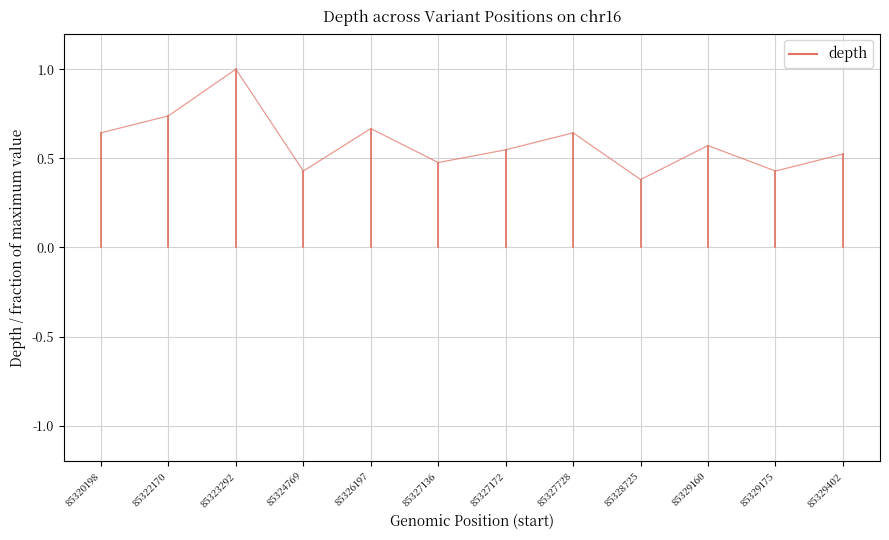

What is the average value?

0.6